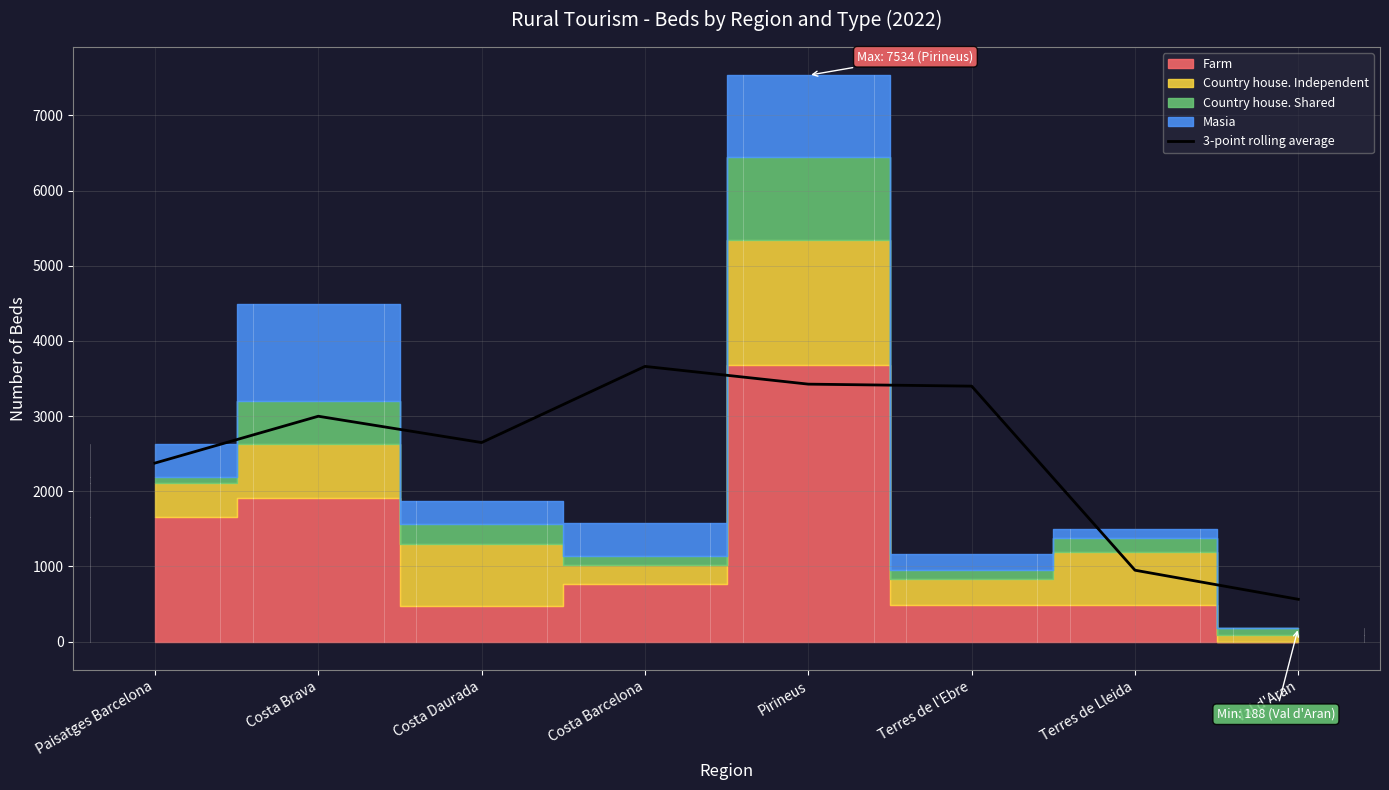

What is the sum of the values at Val d'Aran and Terres de l'Ebre?

3962.3